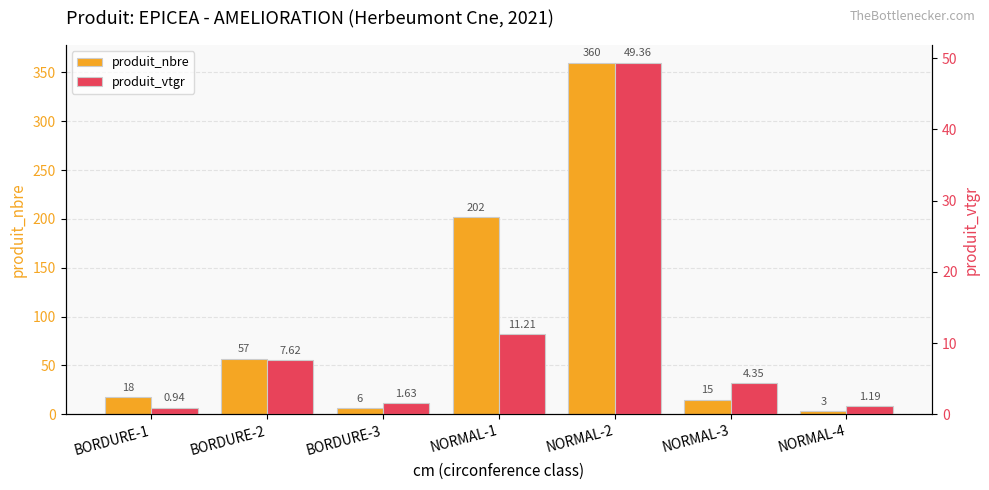

What is the difference between the produit_nbre values at BORDURE-1 and NORMAL-2?

342.0